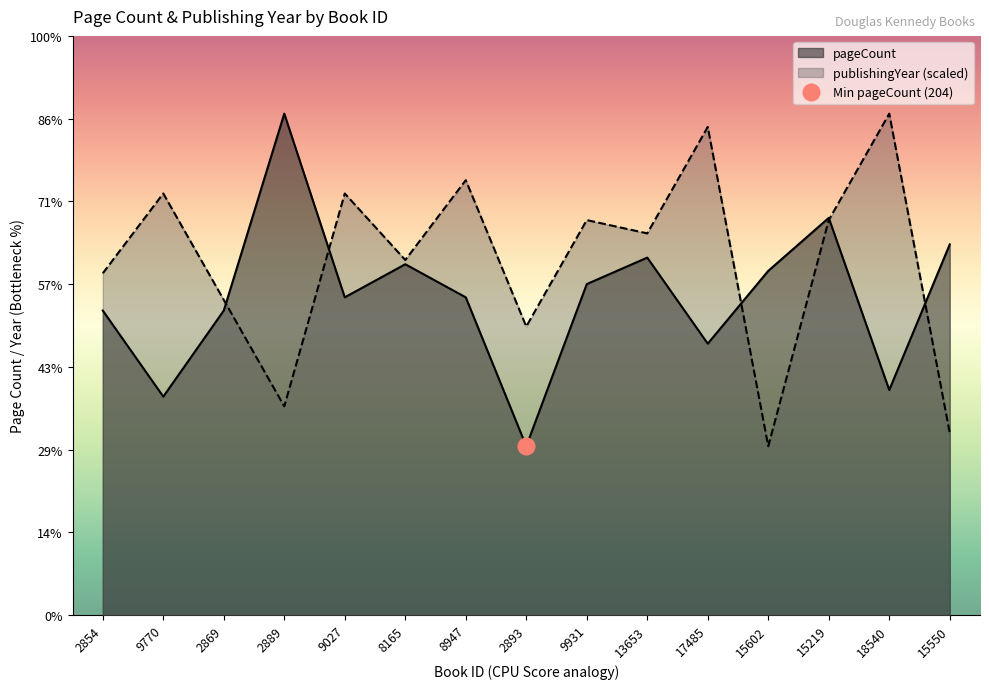

What are all the series names shown in the legend?

pageCount, publishingYear